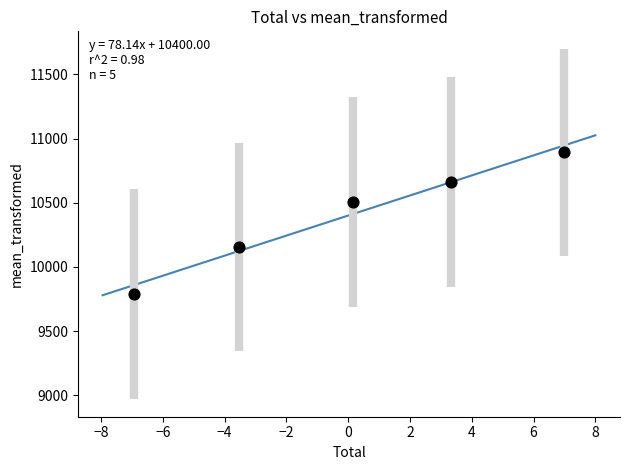

What is the average Y value?

10400.0